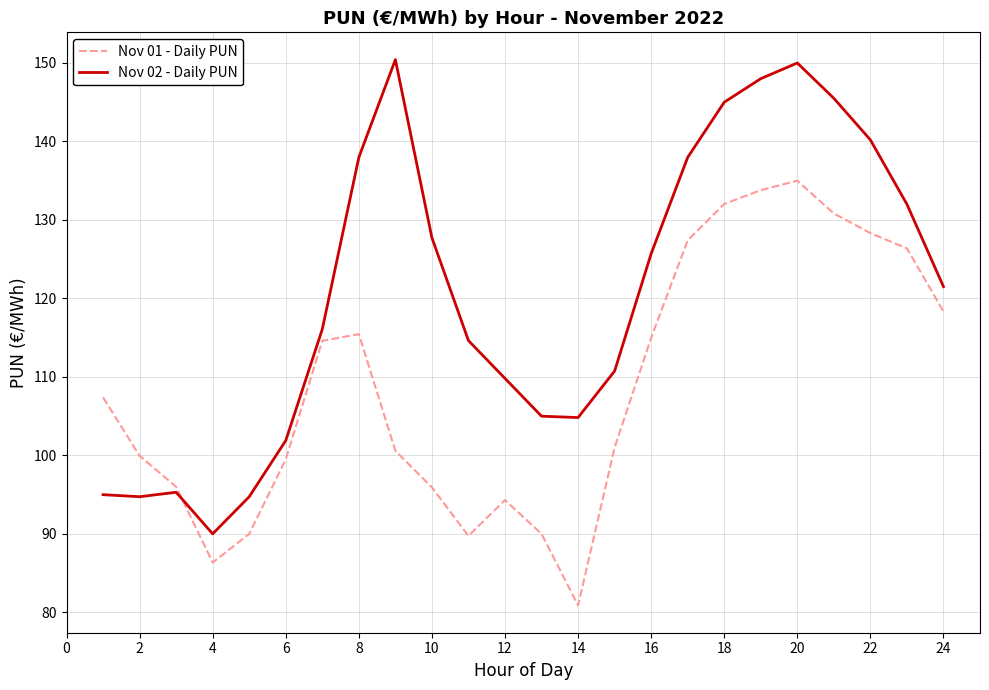

What is the lowest value of the Nov 02 - Daily PUN series?

90.0